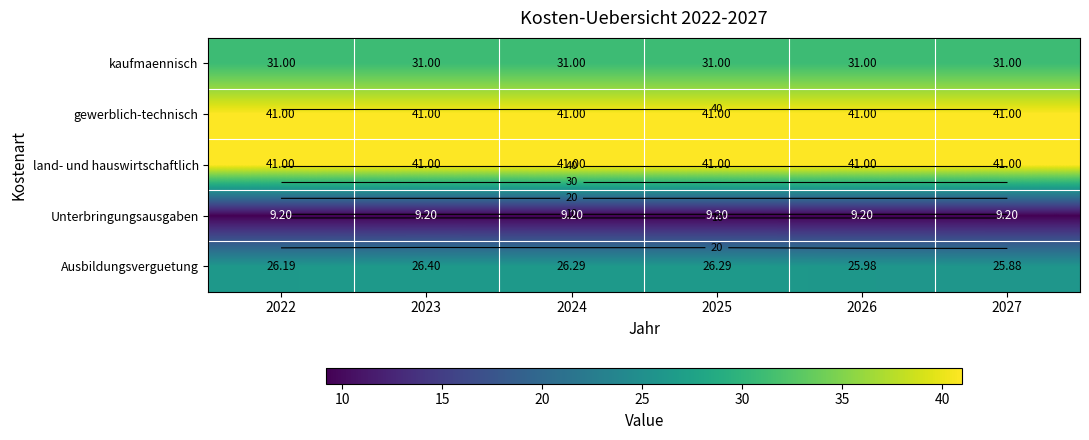

What is the total value across all series at 2025?

148.5